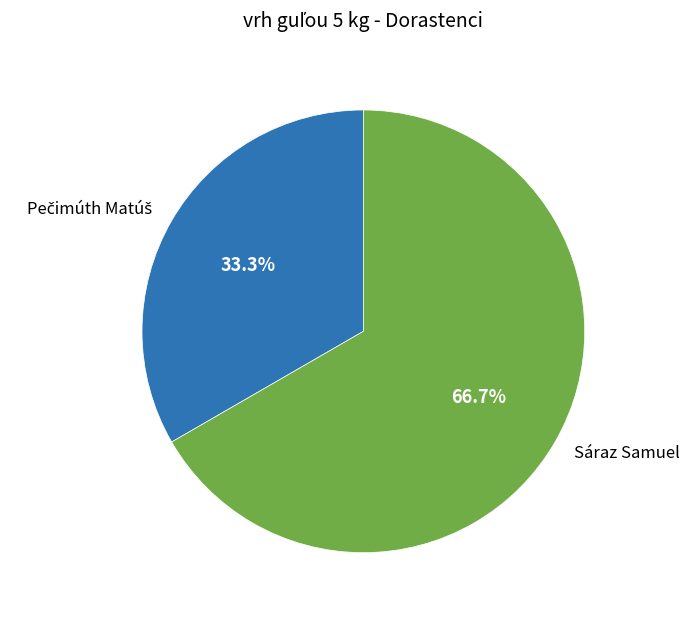

Which slice is the largest?

Sáraz Samuel